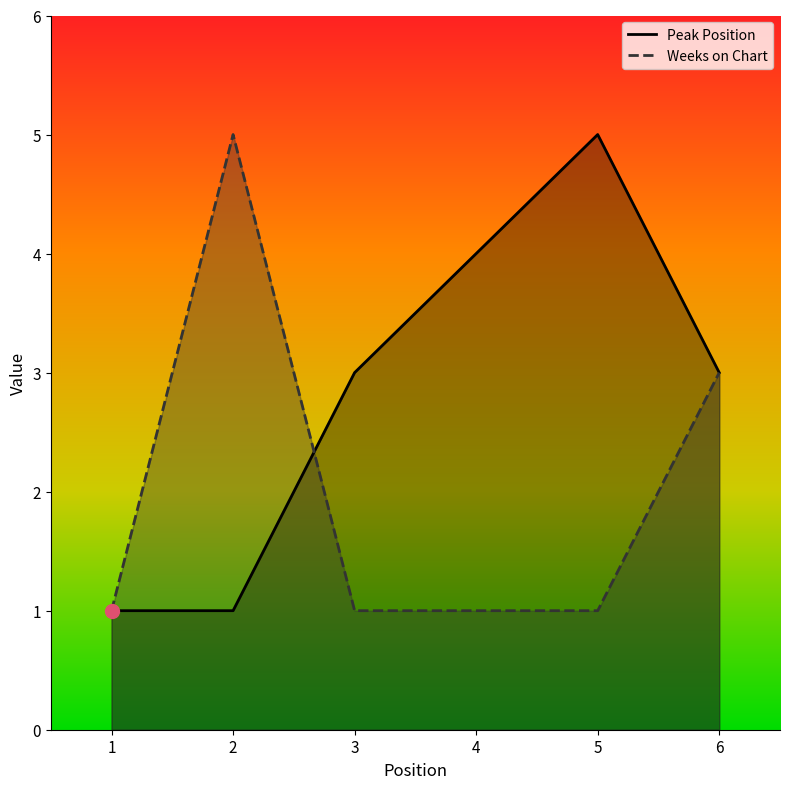

Rank the series at 6 from lowest to highest value.

Peak Position, Weeks on Chart